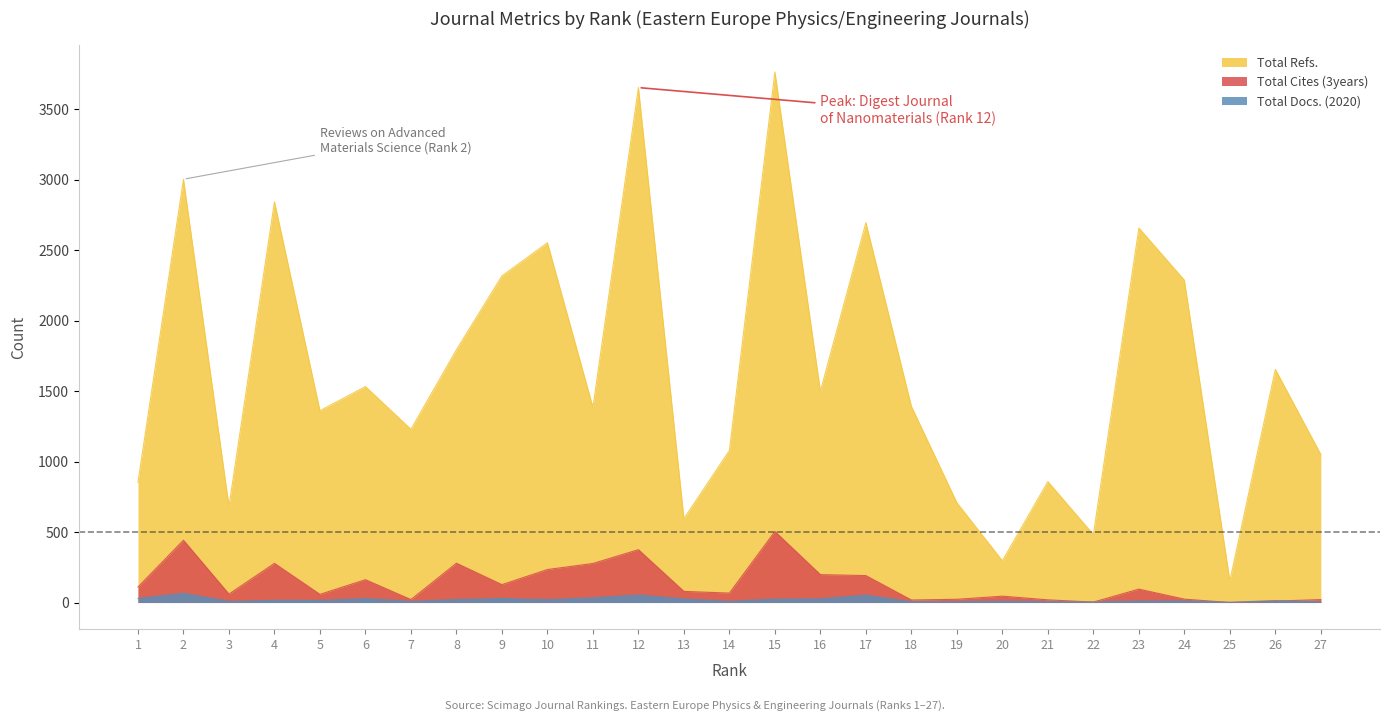

Which series has the largest range (max minus min)?

Total Refs.